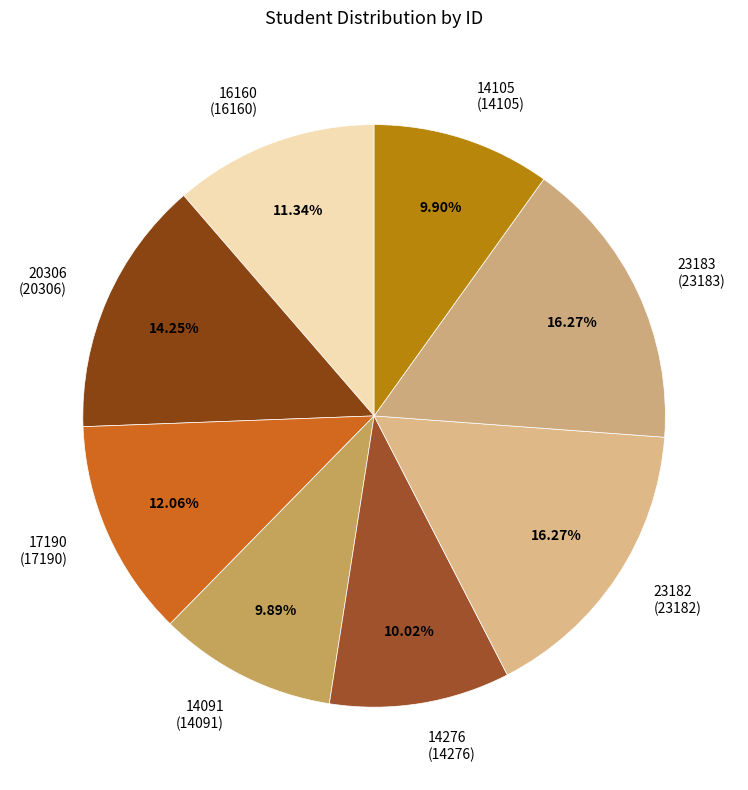

Which has a higher value, 23182 (23182) or 14276 (14276)?

23182 (23182)